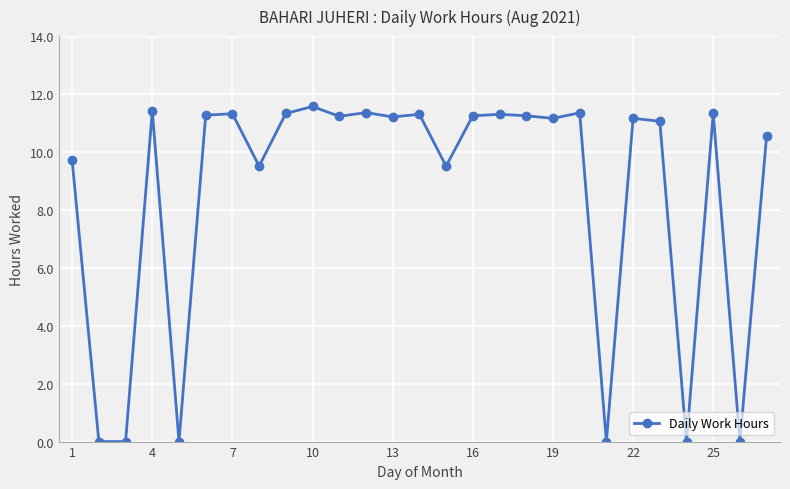

What is the greatest value displayed?

11.6